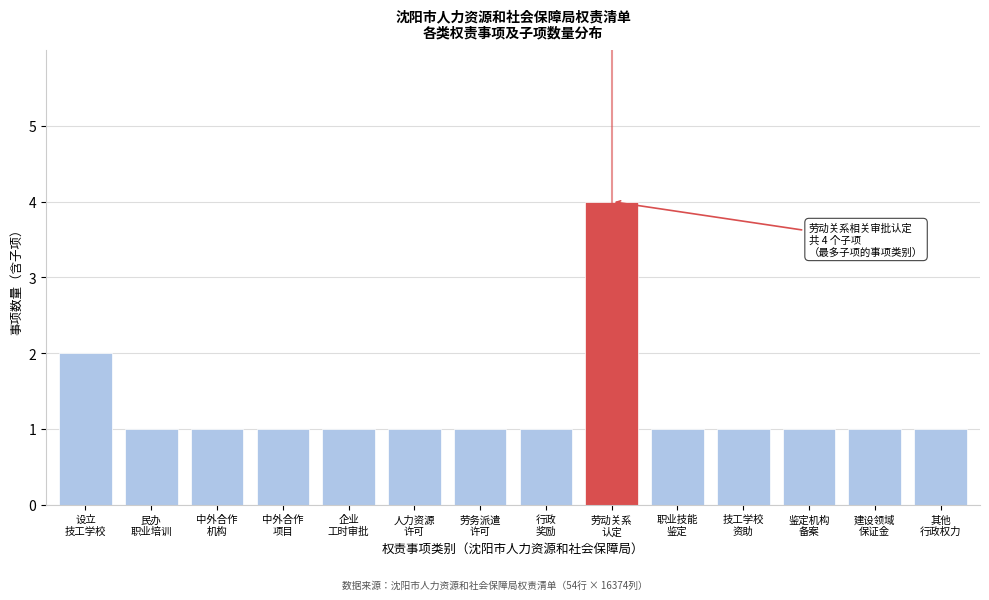

Reading right to left, transcribe all the data shown in this chart.

1	1	1	1	1	4	1	1	1	1	1	1	1	2